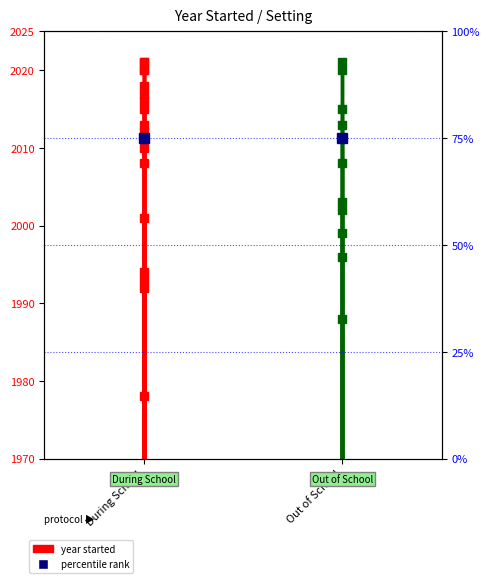

How many values in the During School series are below 1978?

1